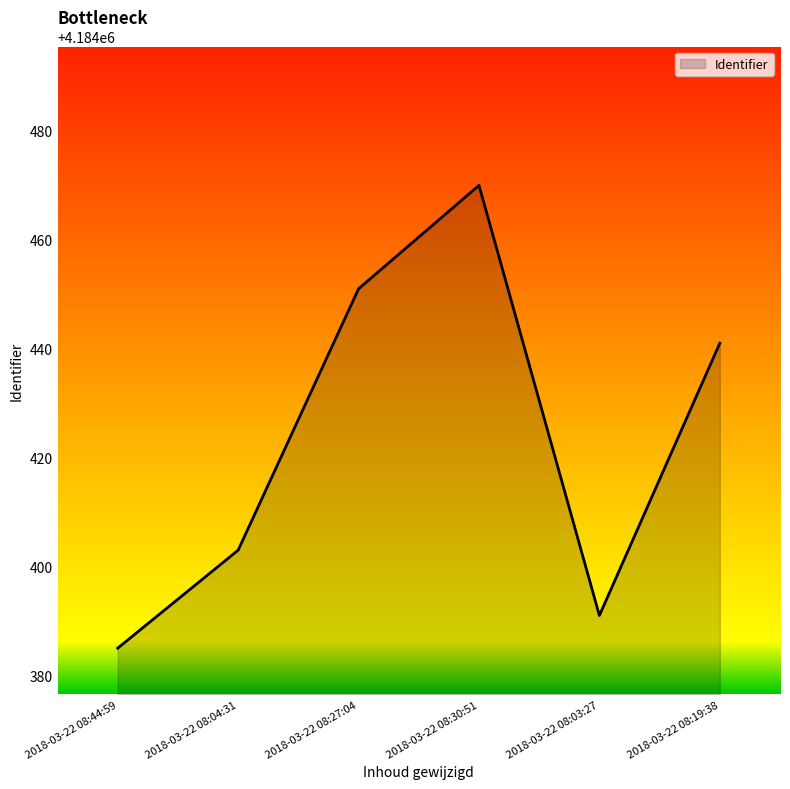

What is the greatest value displayed?

4184470